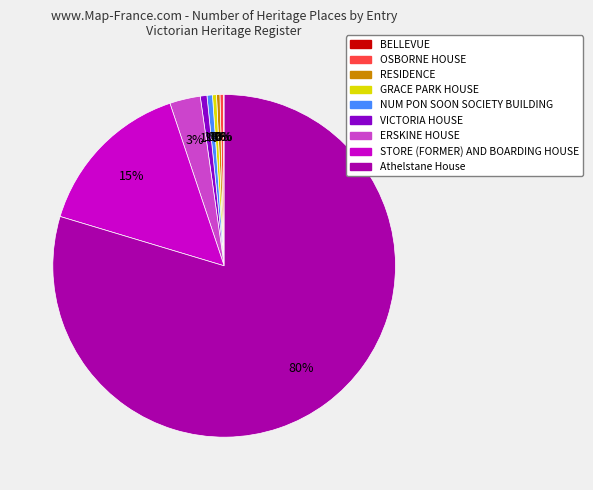

True or false: VICTORIA HOUSE accounts for 1% of the total.

True